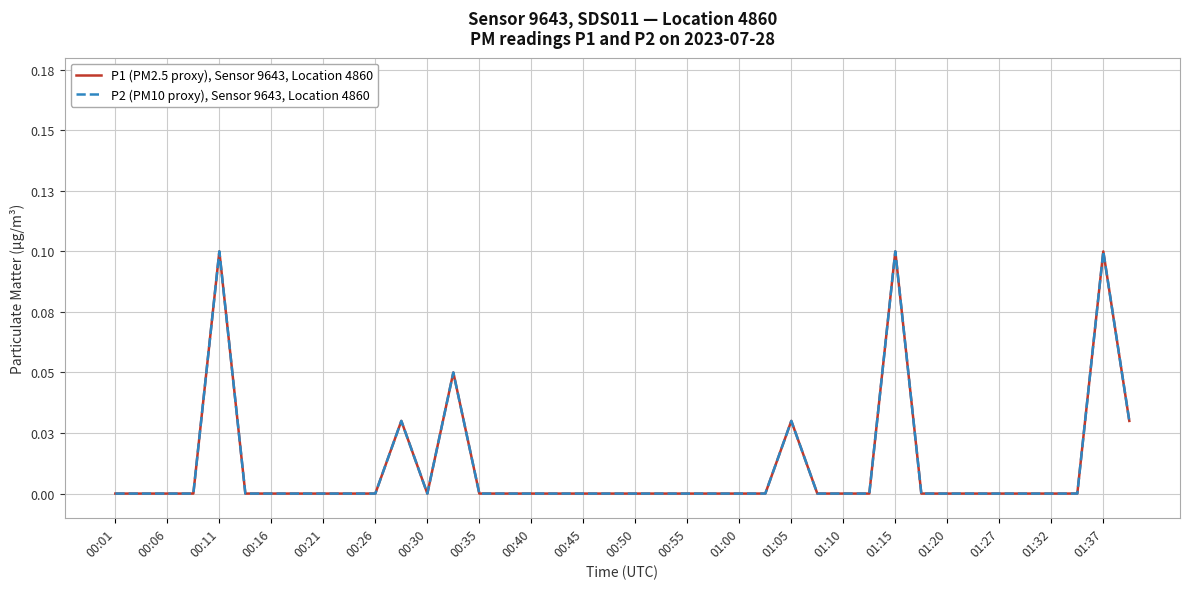

Does the chart display data point markers on the line(s)?

No